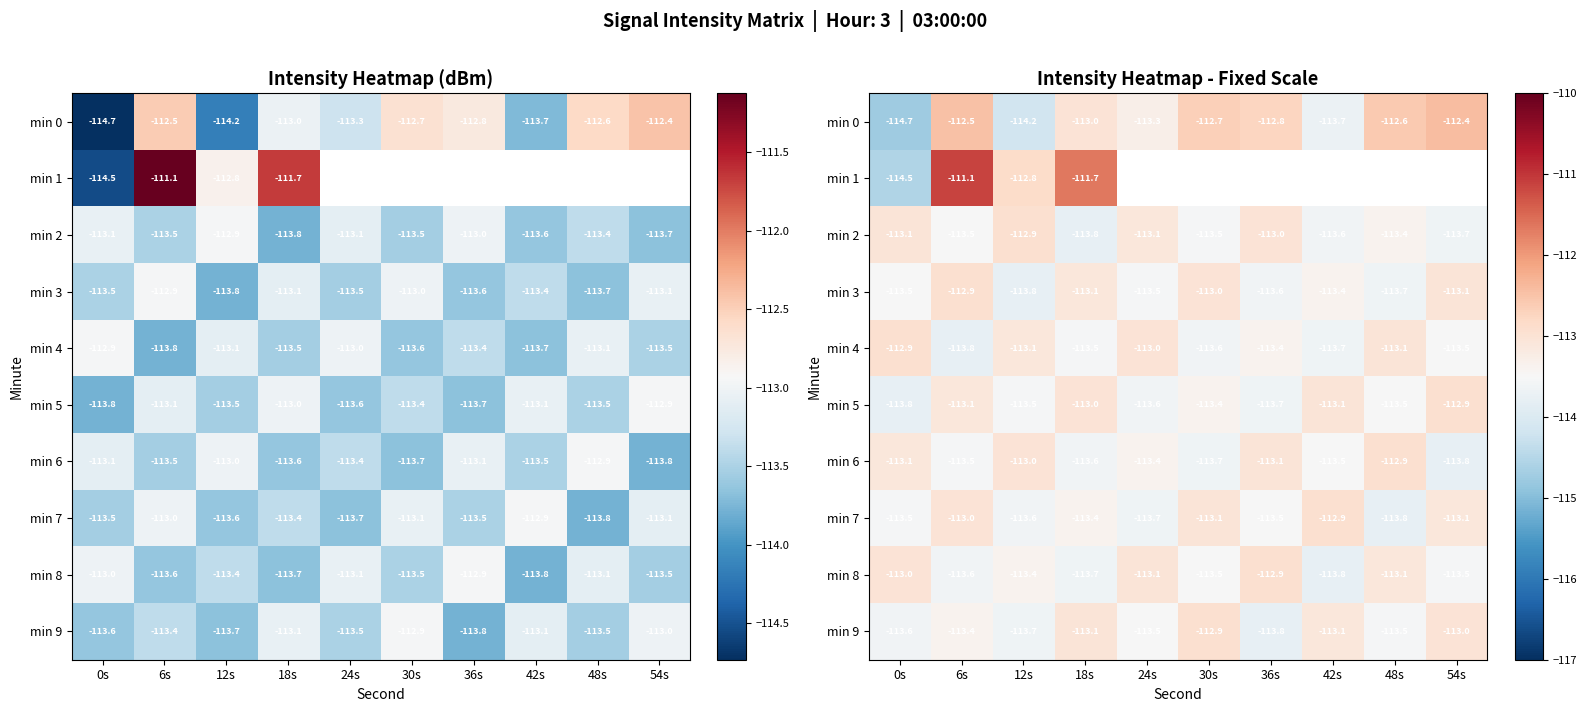

What is the minimum value for min 8?

-113.8